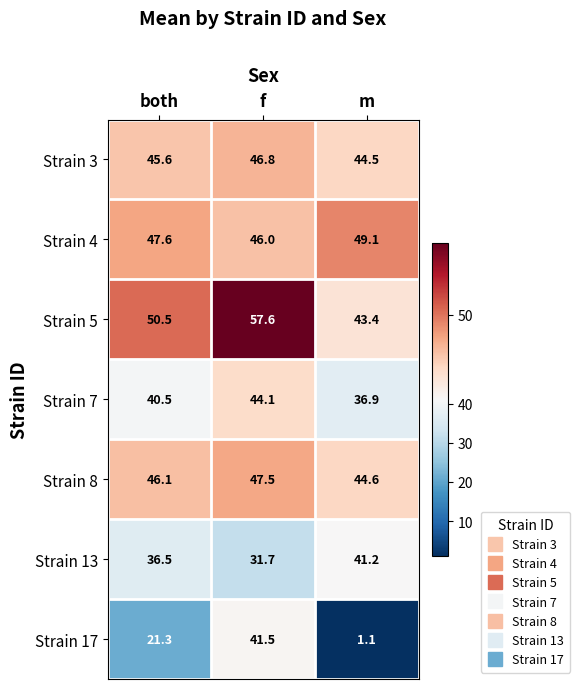

What is the difference between the highest and lowest values at f?

25.9